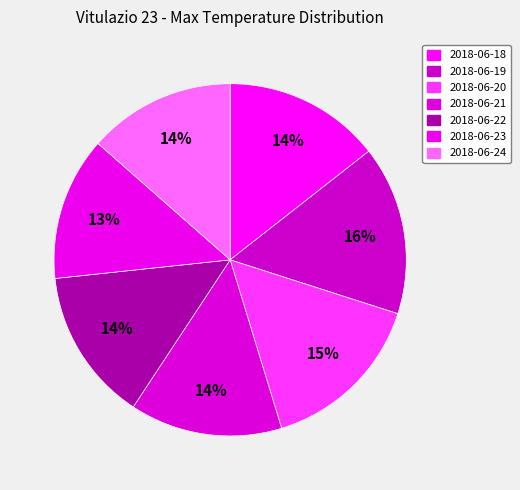

How many slices are in this pie chart?

7